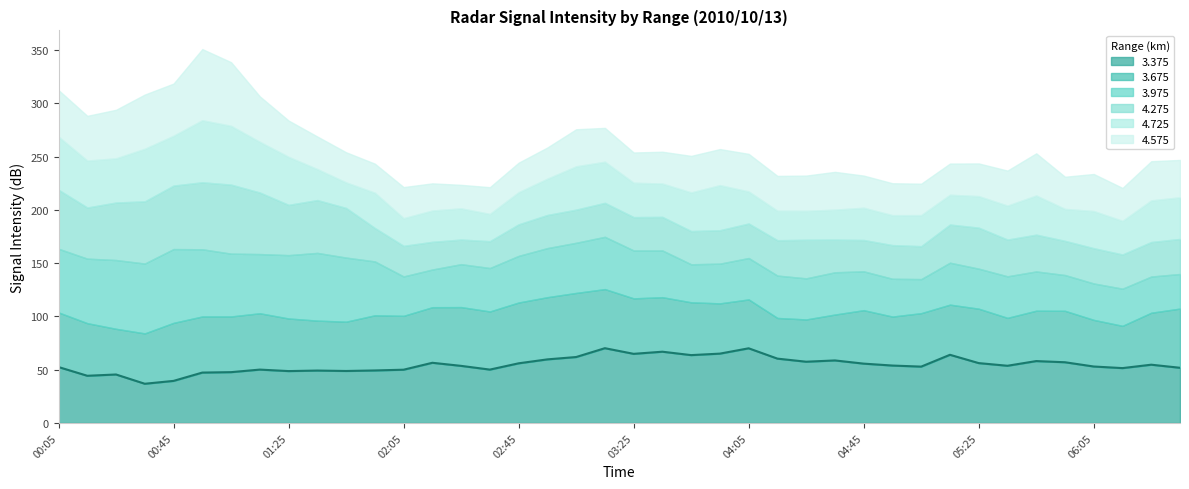

What position from the left is 2010/10/13 00:25?

3